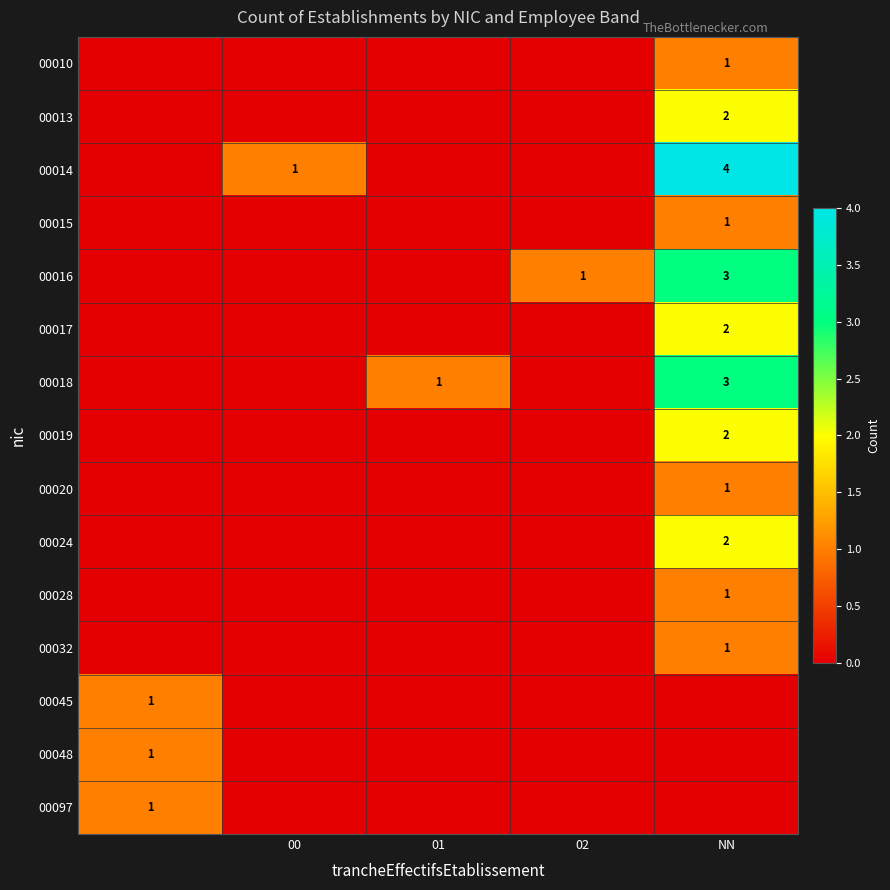

The 00010 series shows 0 at NN. True or false?

False